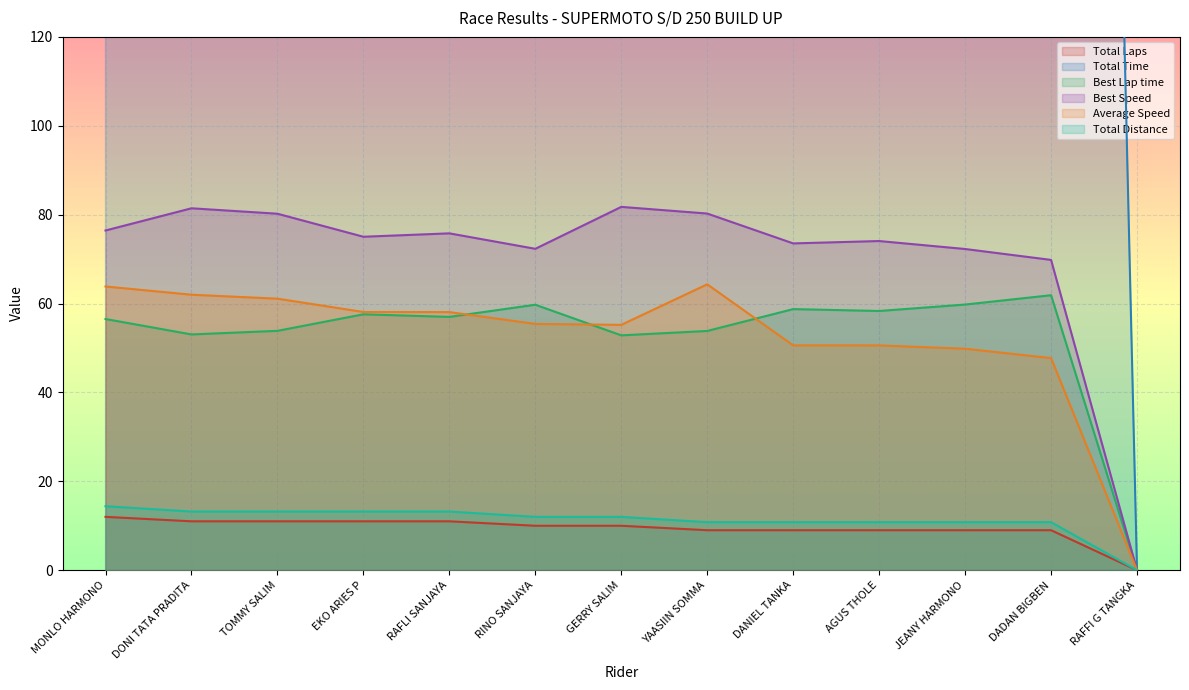

What is the sum of all Best Speed values?

912.9